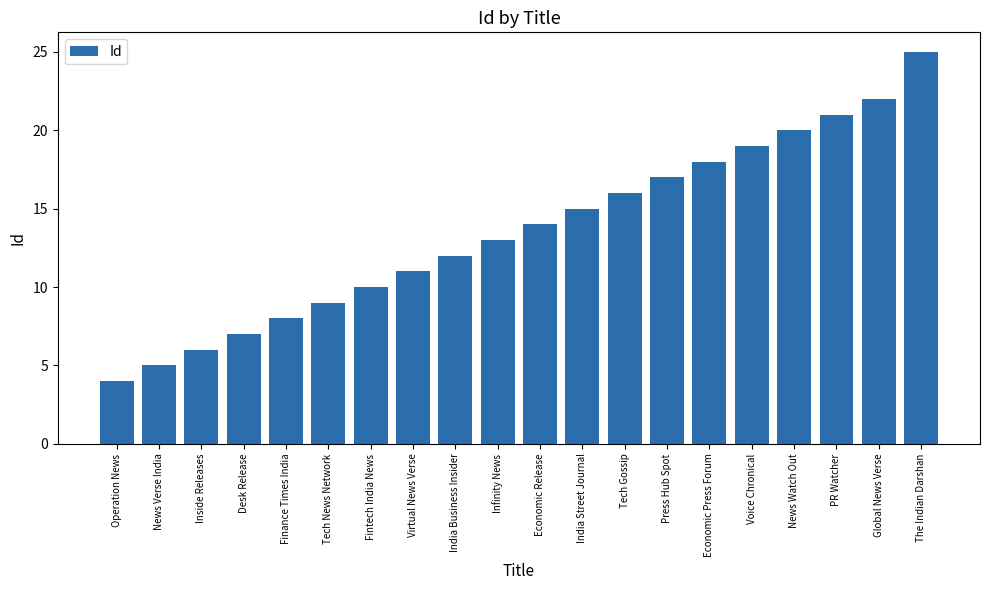

How many data points does each series have?

20